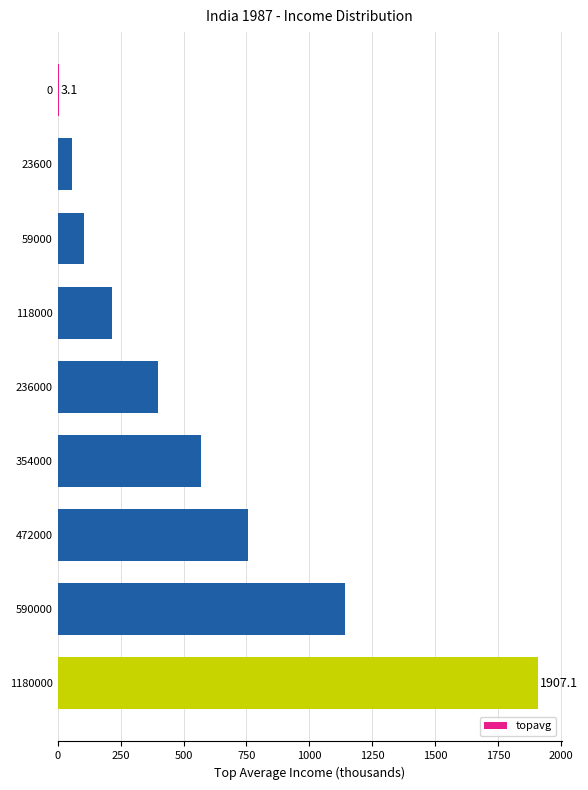

Reading bottom to top, what are all the values shown in this chart?

1180000=1907.1	590000=1142.6	472000=755.5	354000=567.9	236000=398.9	118000=217.0	59000=103.0	23600=58.0	0=3.1